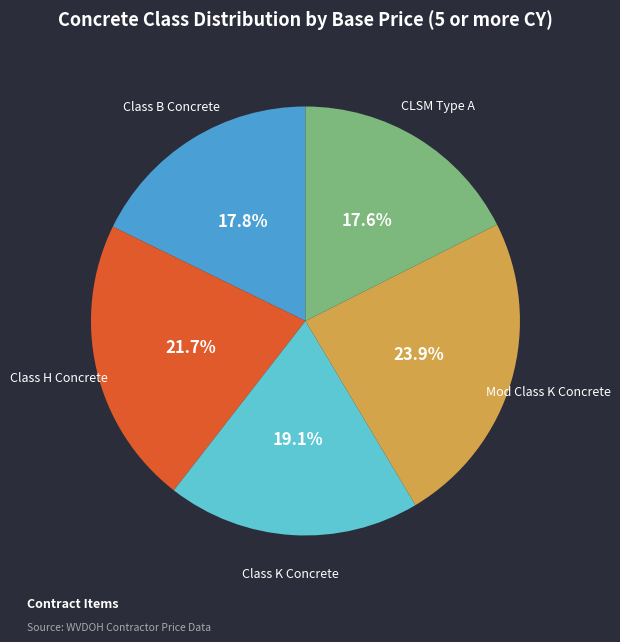

The CLSM Type A slice represents 18% of the pie. True or false?

True